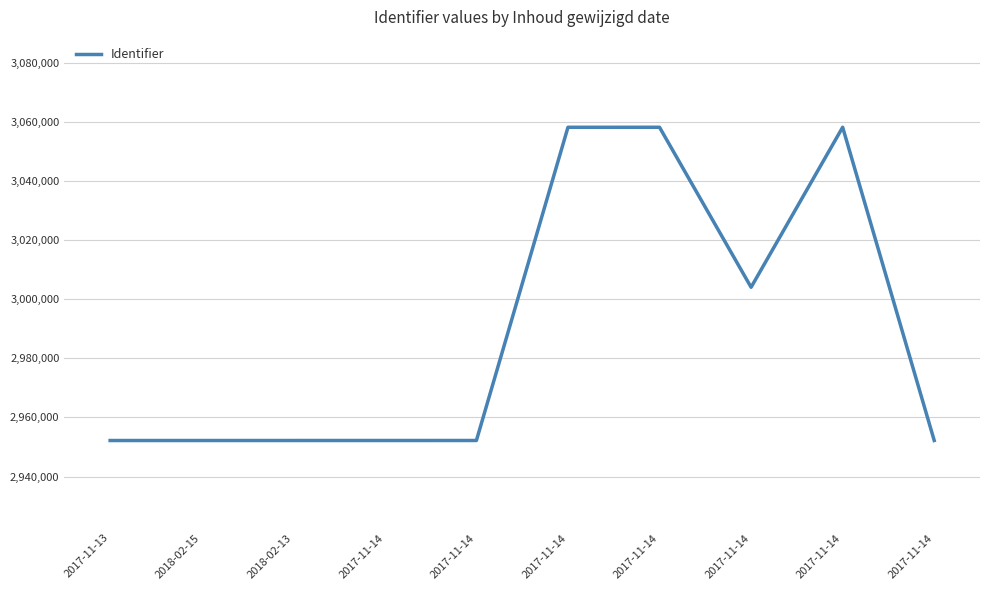

How many lines are shown in the chart?

1